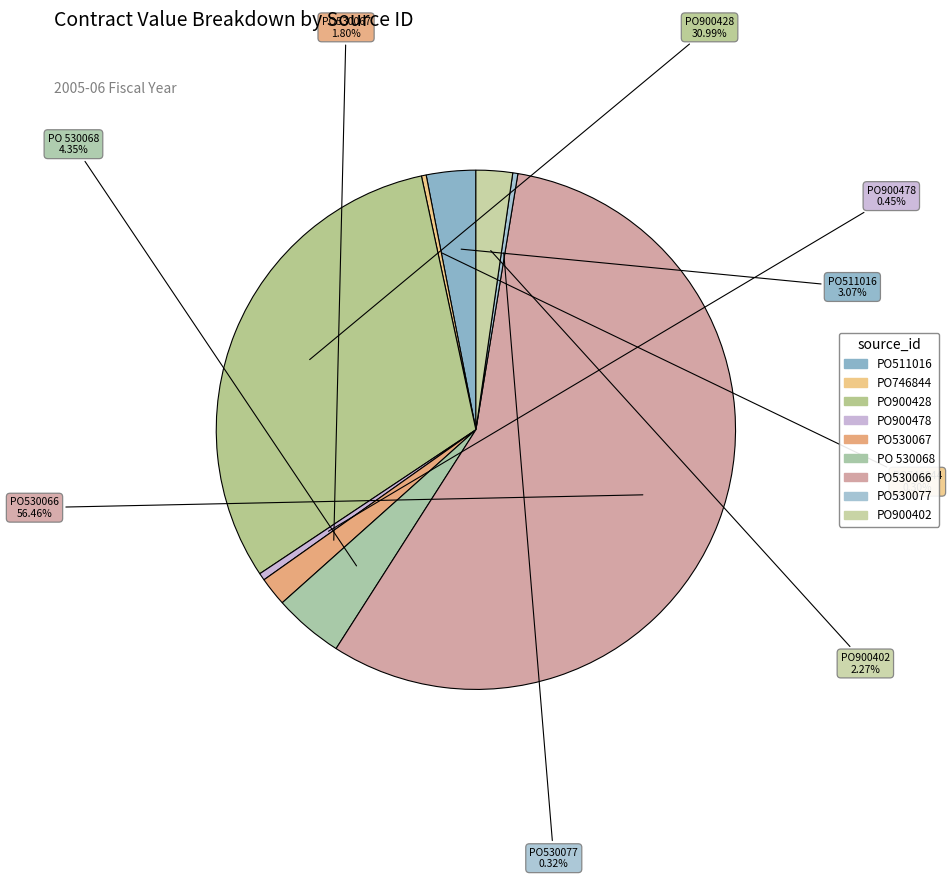

How much of the chart is everything except PO511016?

96.9%